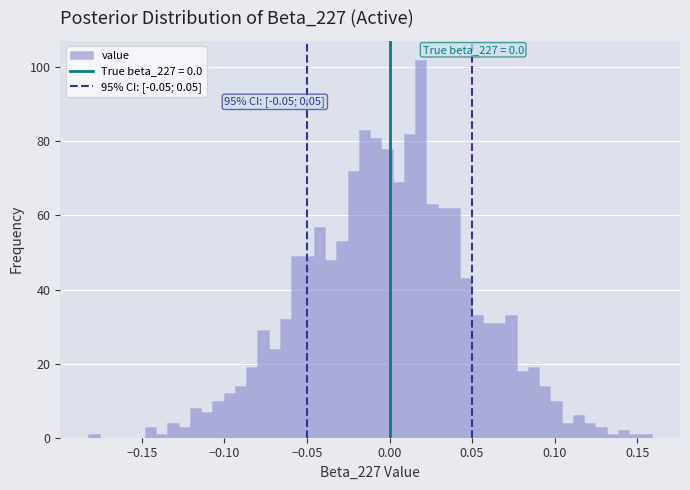

Around what value on the x-axis is the tallest bar? Give the approximate position of its centre, as read against the axis.

0.020